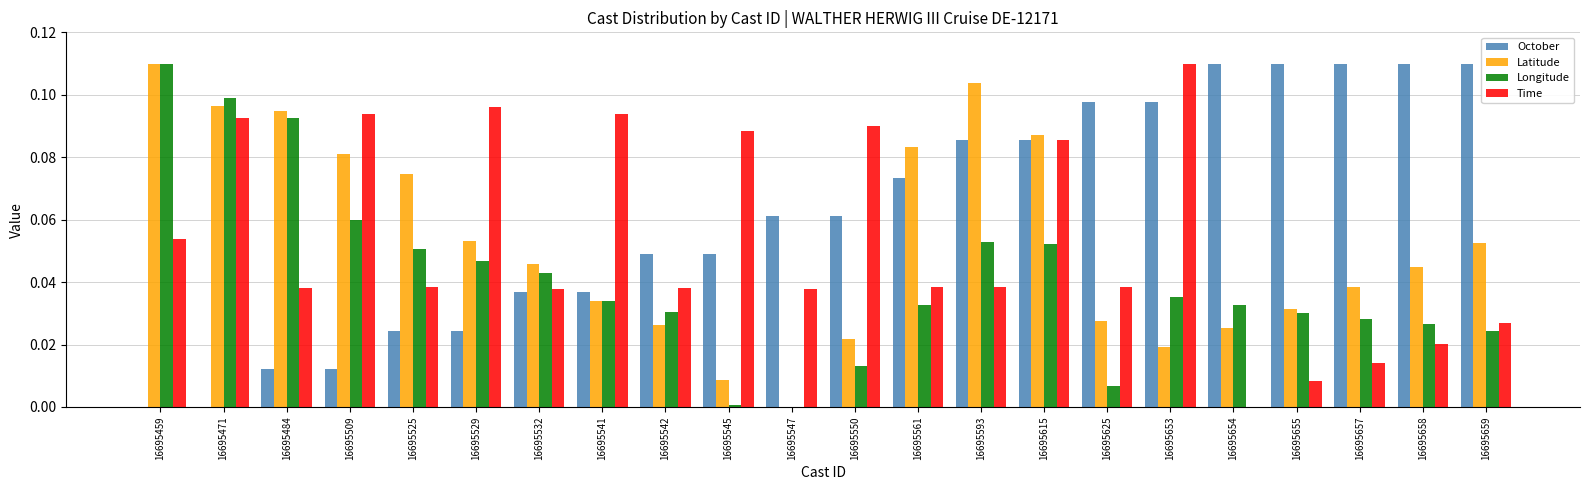

At which category is the sum across all series the highest?

16695615